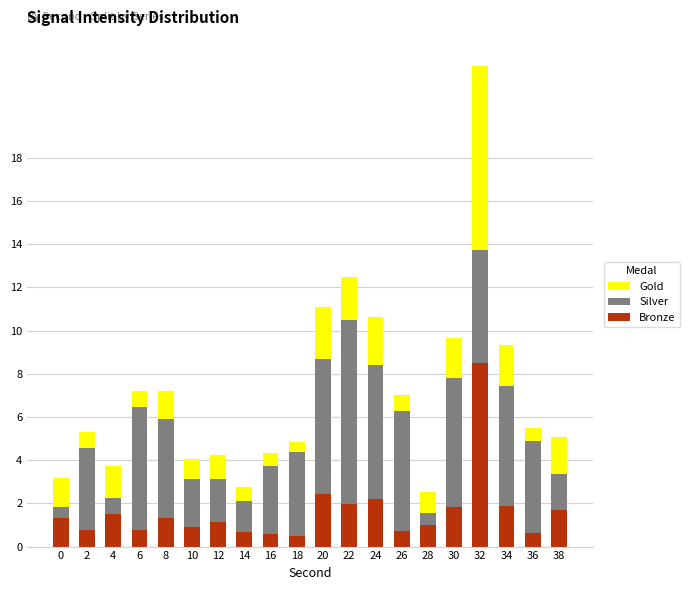

The value of Bronze at 2 is 0.7. True or false?

True